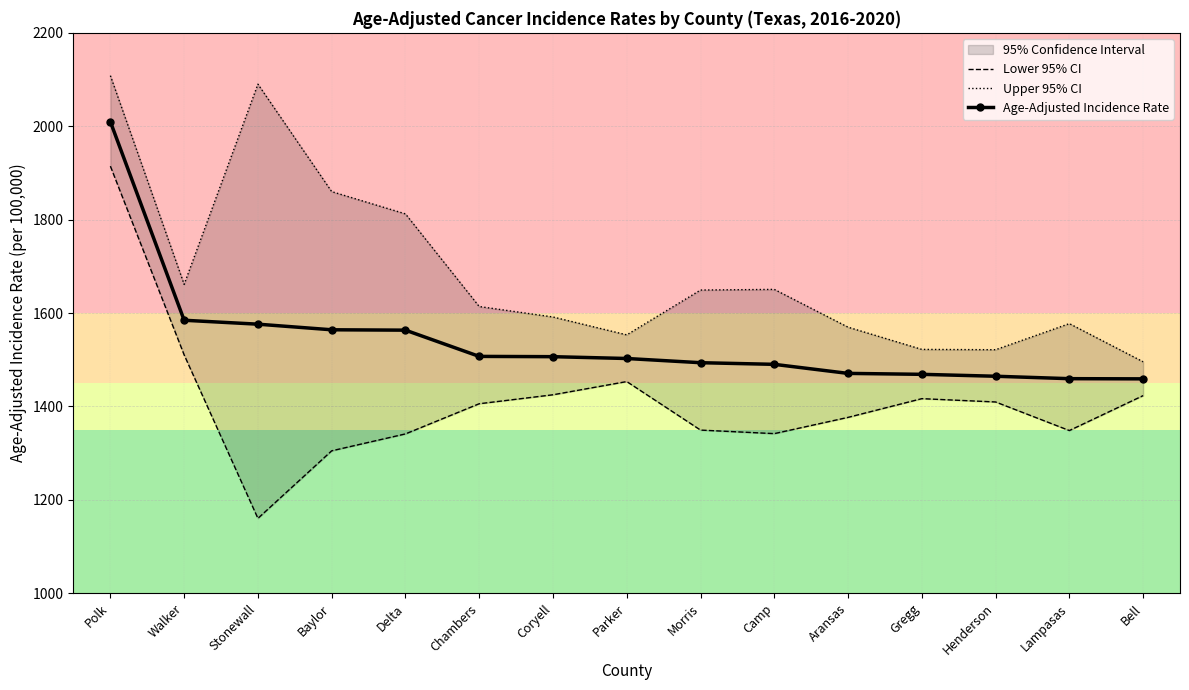

What is the minimum value shown in the chart?

1160.2